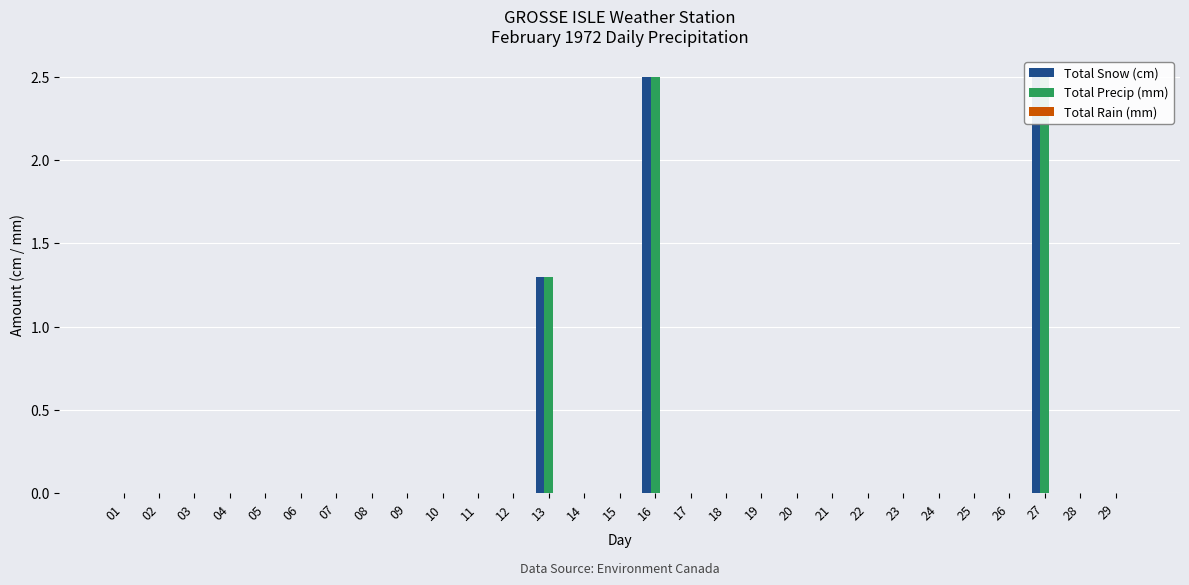

Which category has the highest value in the Total Snow (cm) series?

16